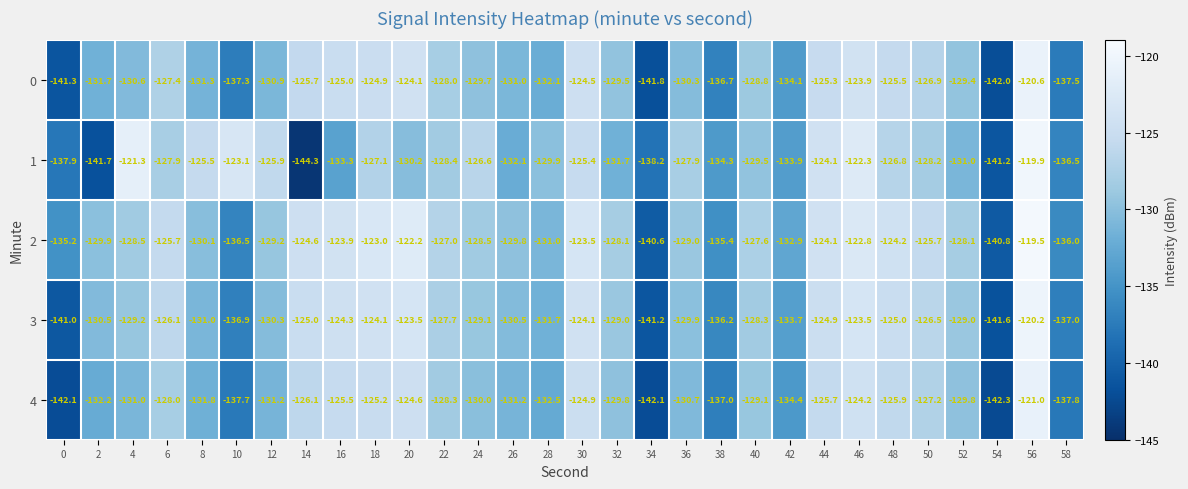

Which series has the widest spread of values?

1